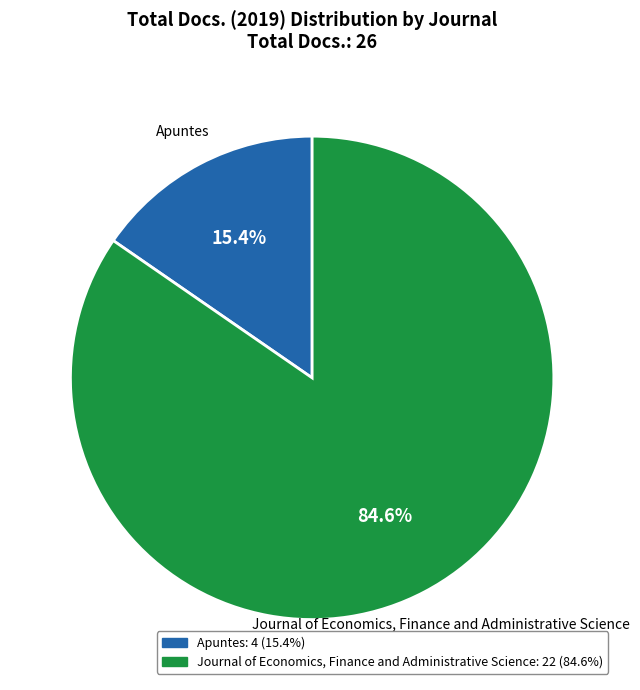

To the nearest percent, what is the average slice percentage?

50%